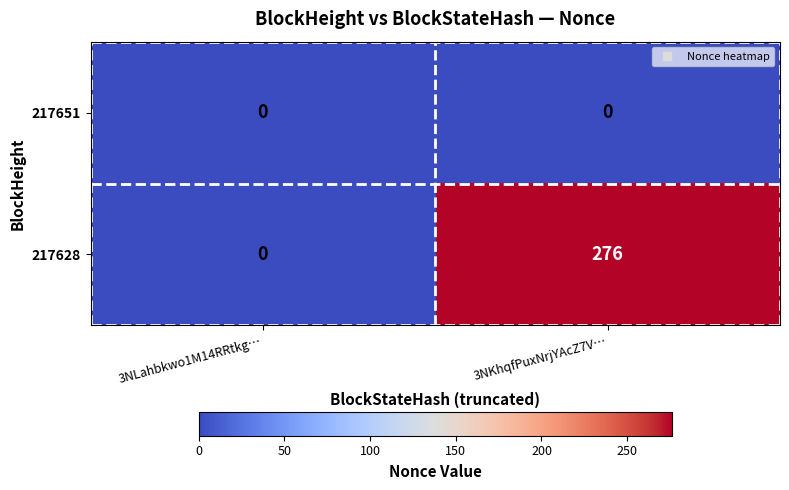

Which series has the largest range (max minus min)?

217628